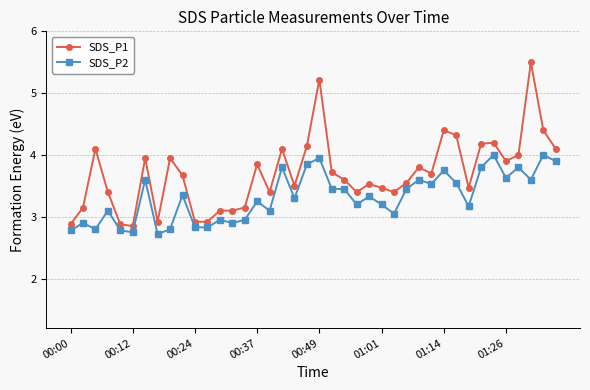

What is the minimum value shown in the chart?

2.7